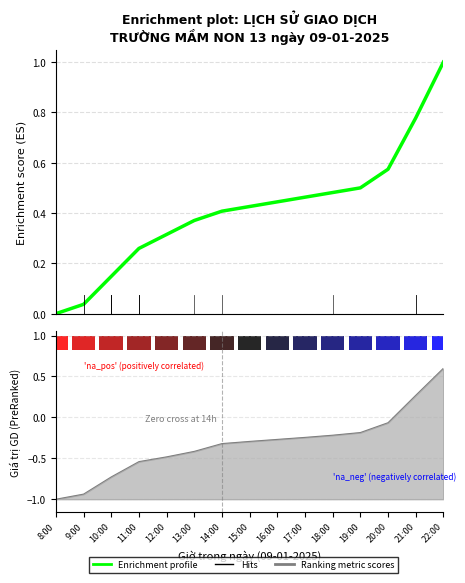

Are the bars grouped side by side (vs. stacked)?

No